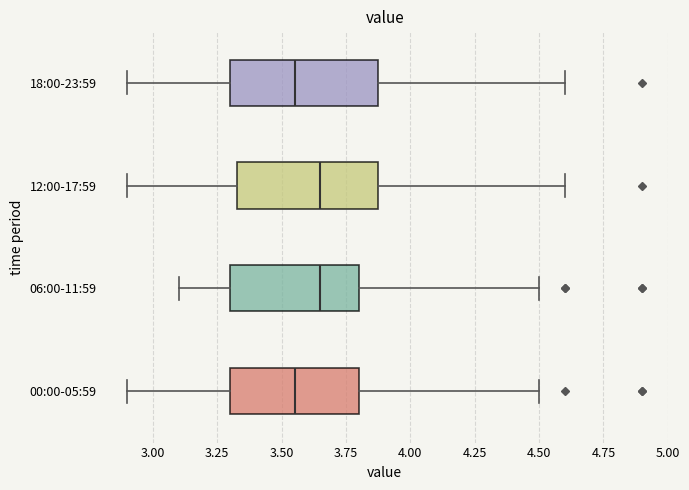

Where does the left whisker of the box for 18:00-23:59 end on the x-axis? The values are not printed on the chart, so give them approximately, as read against the axis.

2.90